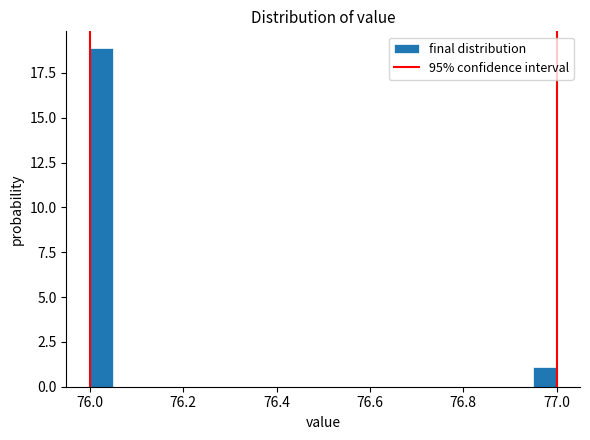

Read against the x-axis, roughly where is the centre of the tallest bar?

76.02